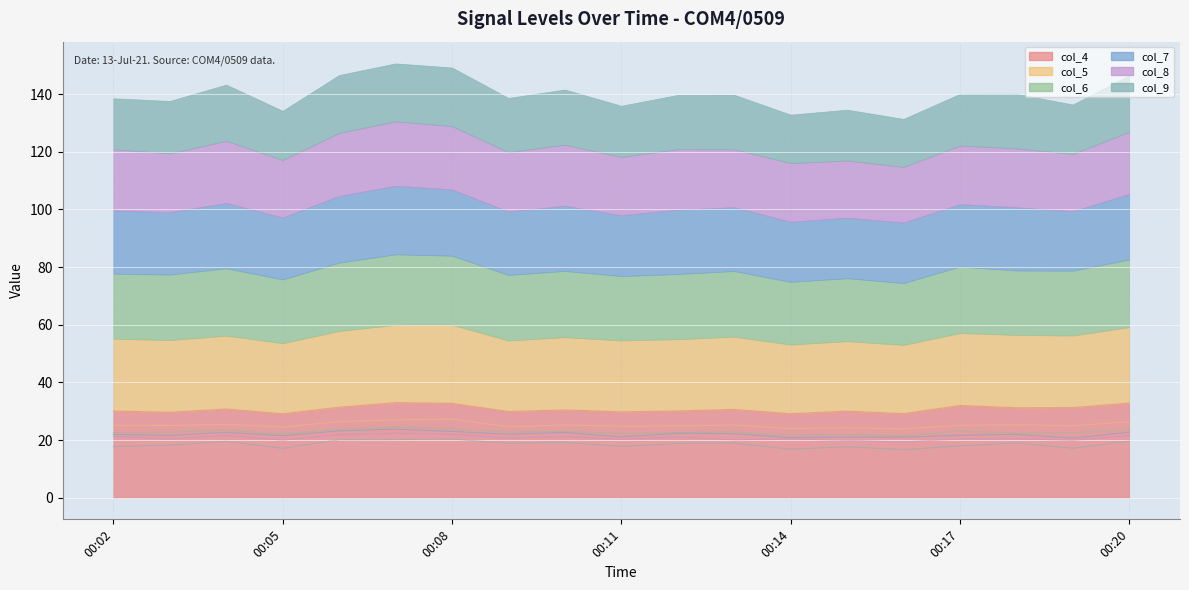

At which category does col_4 reach its first local valley?

00:03